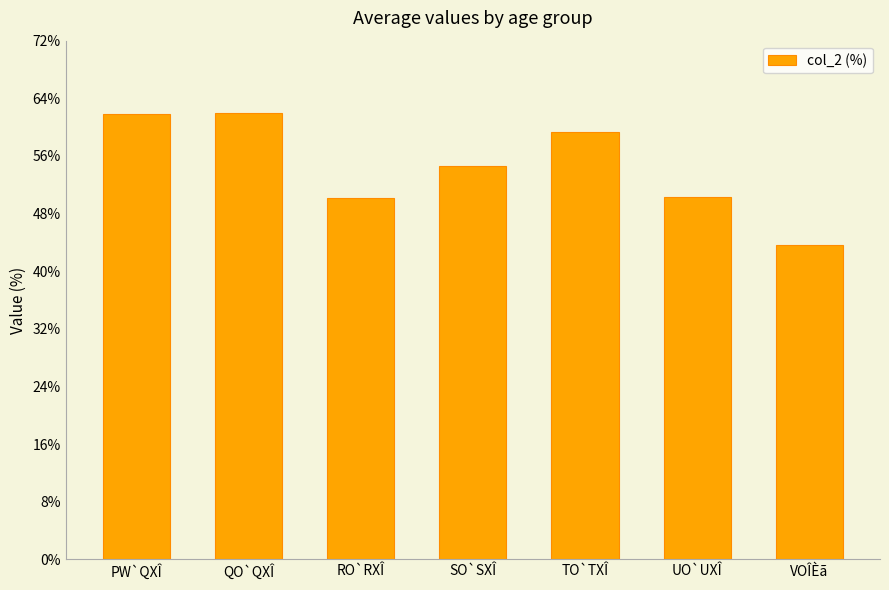

What is the smallest value displayed?

43.7